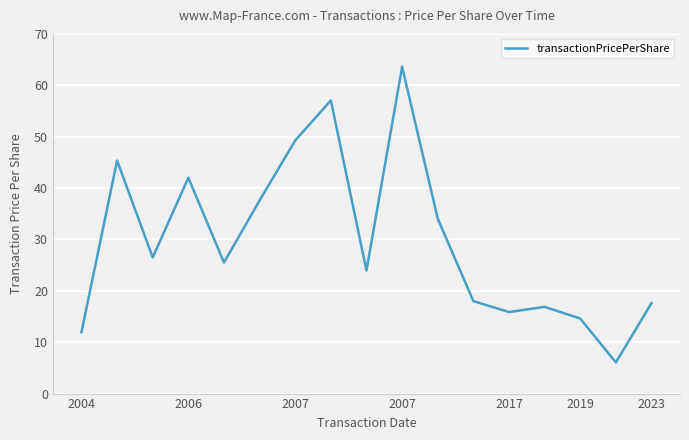

What is the difference between the maximum and minimum values?

57.6